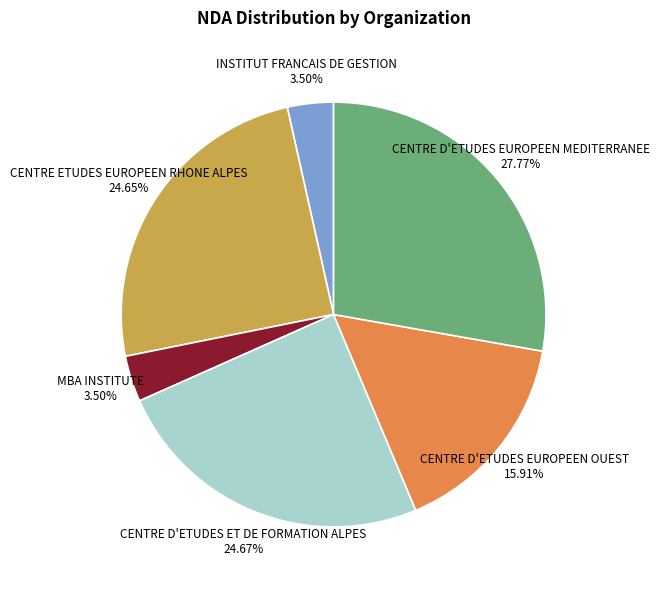

How many slices are in this pie chart?

6